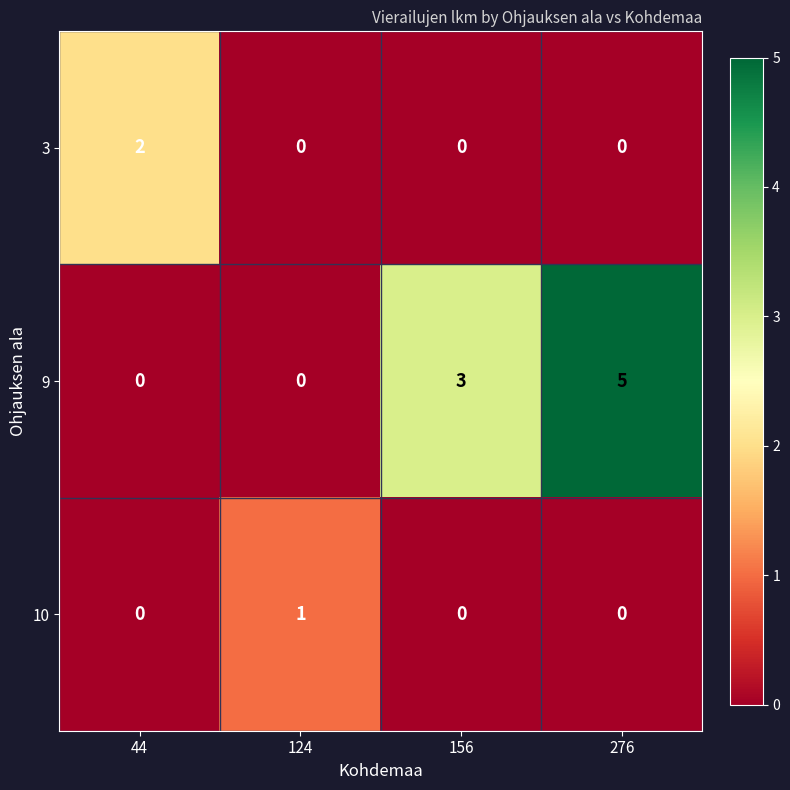

List the series in order of their peak value, highest first.

9, 3, 10